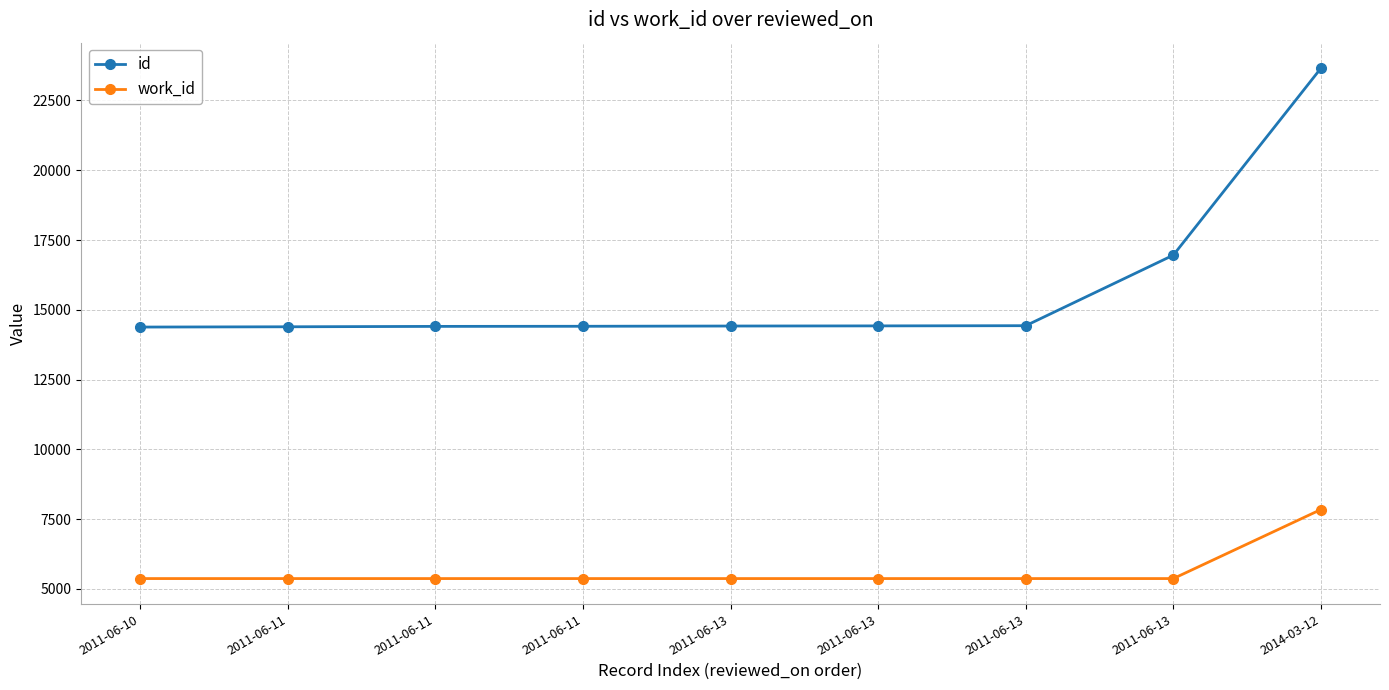

How many categories are shown in the chart?

9